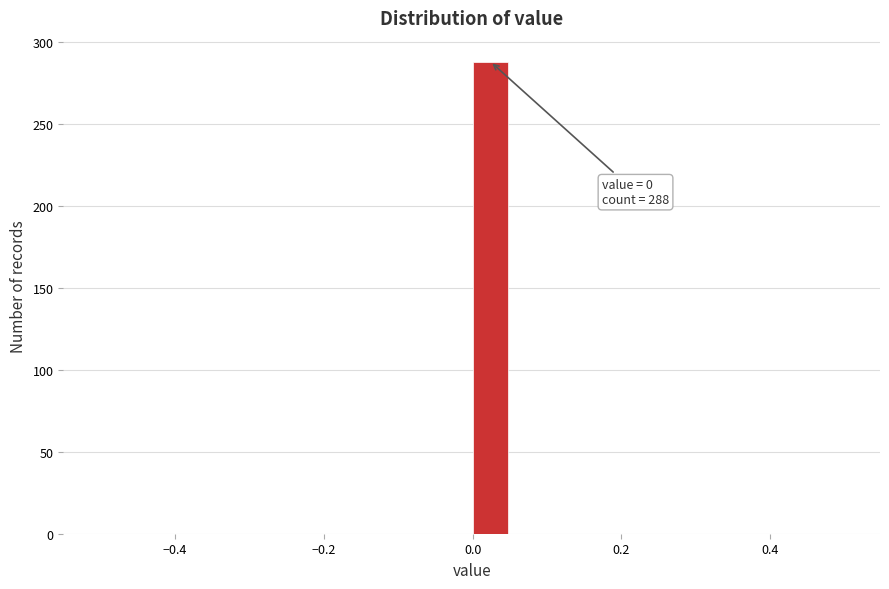

Around what value on the x-axis is the tallest bar? Give the approximate position of its centre, as read against the axis.

0.02